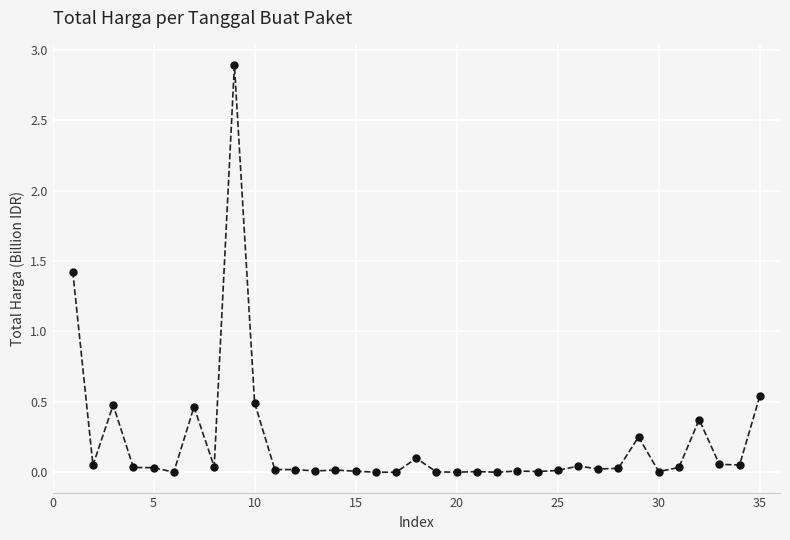

What is the difference between the second highest and second lowest values?

1.4